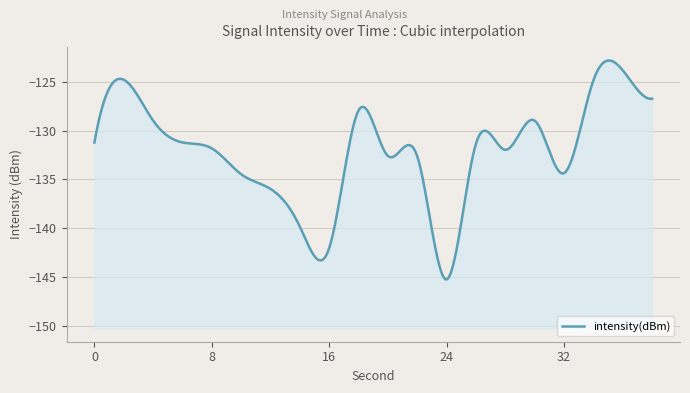

What is the change in value from 8 to 28?

-0.1